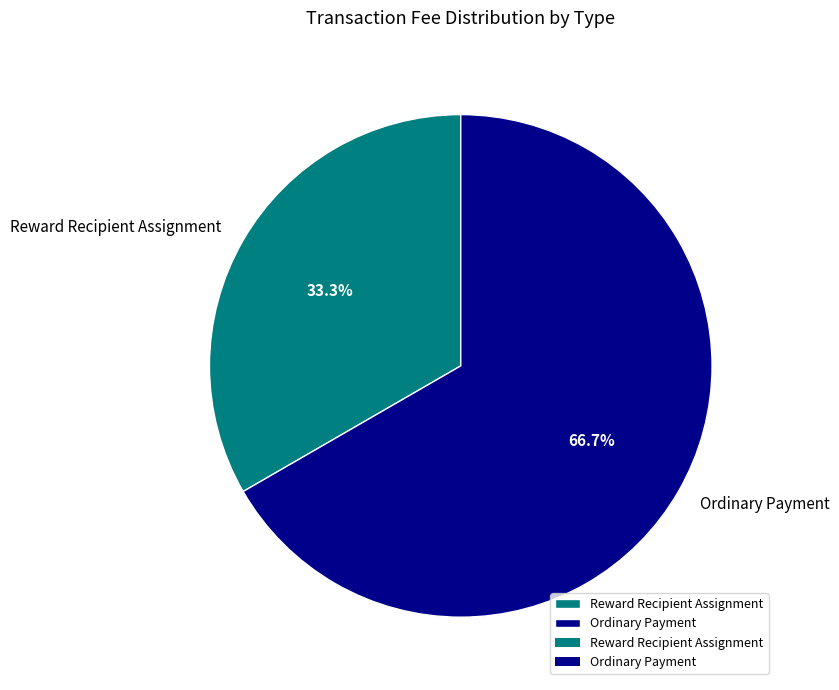

To the nearest percent, what portion does Reward Recipient Assignment represent?

33%